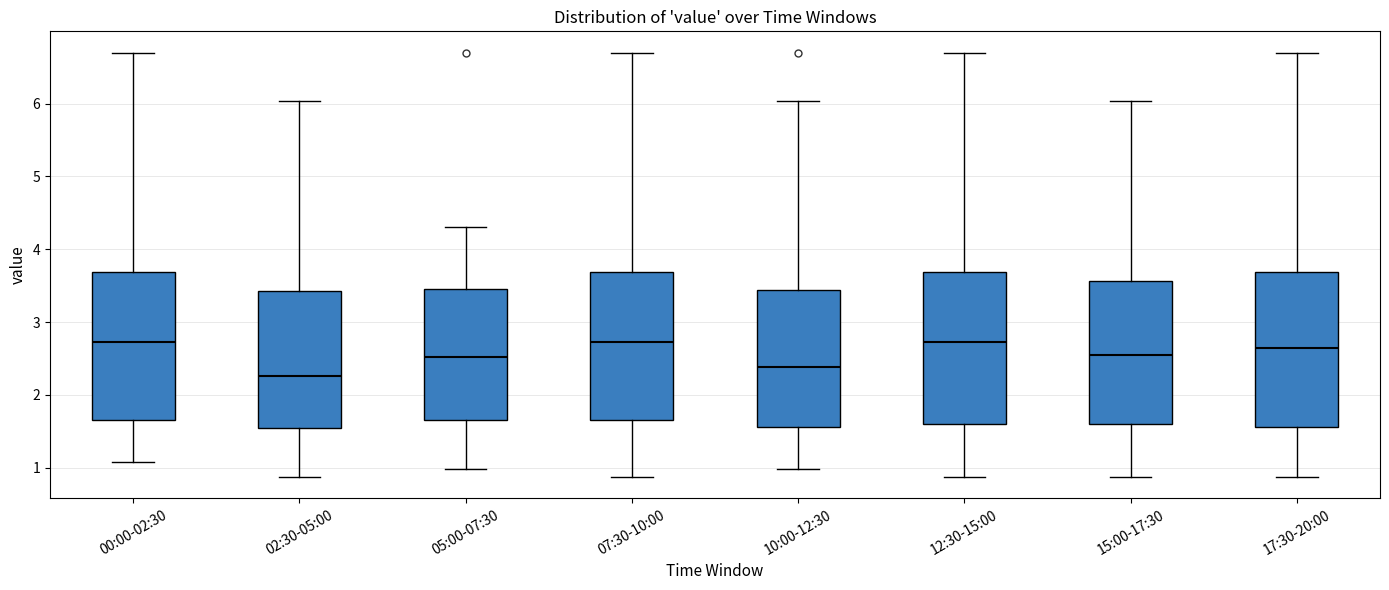

Where is the lower edge of the box for 17:30-20:00 on the y-axis? The values are not printed on the chart, so give them approximately, as read against the axis.

1.6